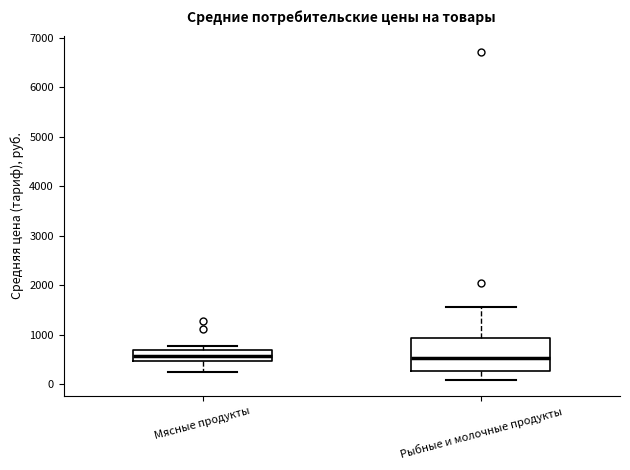

Reading left to right, read every box against the y-axis: the position of its median line, the range the box covers, and the ends of its whiskers. The values are not printed on the chart, so give them approximately, as read against the axis.

Мясные продукты: median 600, box 500 to 700, whiskers 200 to 800
Рыбные и молочные продукты: median 500, box 300 to 900, whiskers 100 to 1600